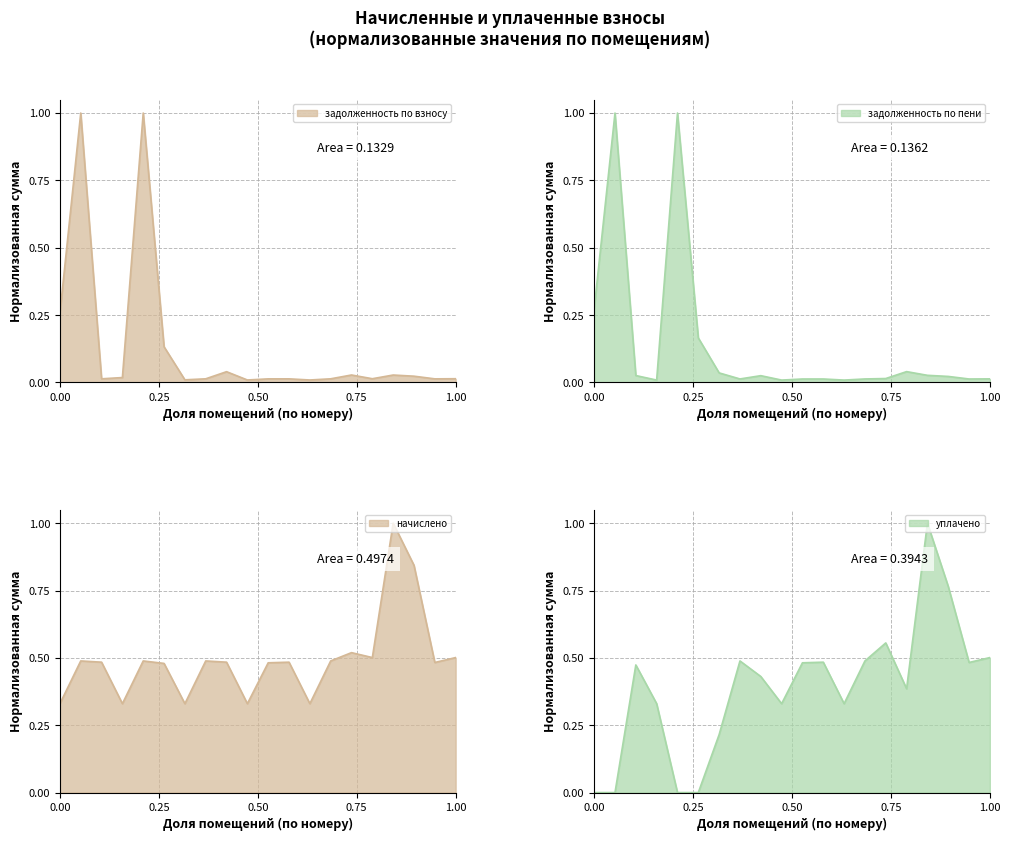

In задолженность (взнос), how many points are lower than both neighbors (excluding endpoints)?

6